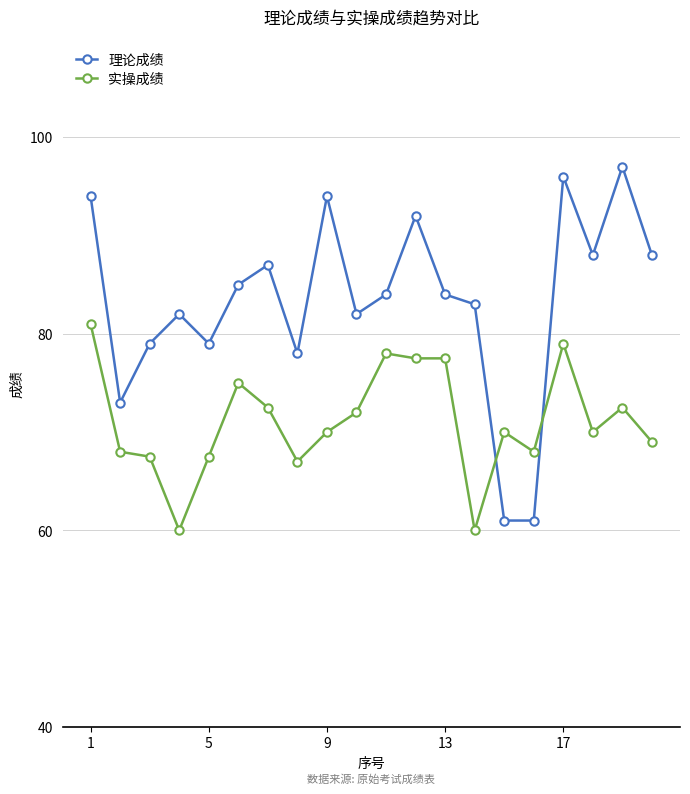

Reading left to right, list all the values displayed in this chart.

理论成绩: 94.0	73.0	79.0	82.0	79.0	85.0	87.0	78.0	94.0	82.0	84.0	92.0	84.0	83.0	61.0	61.0	96.0	88.0	97.0	88.0
实操成绩: 81.0	68.0	67.5	60.0	67.5	75.0	72.5	67.0	70.0	72.0	78.0	77.5	77.5	60.0	70.0	68.0	79.0	70.0	72.5	69.0